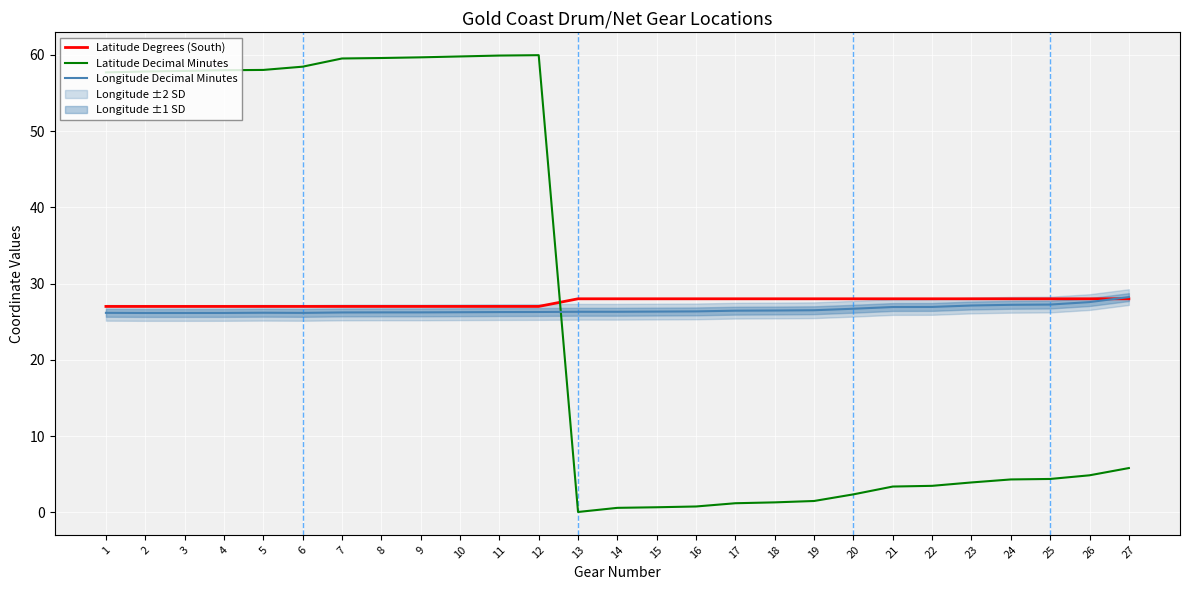

What is the average value of the Latitude Degrees (South) series?

27.6